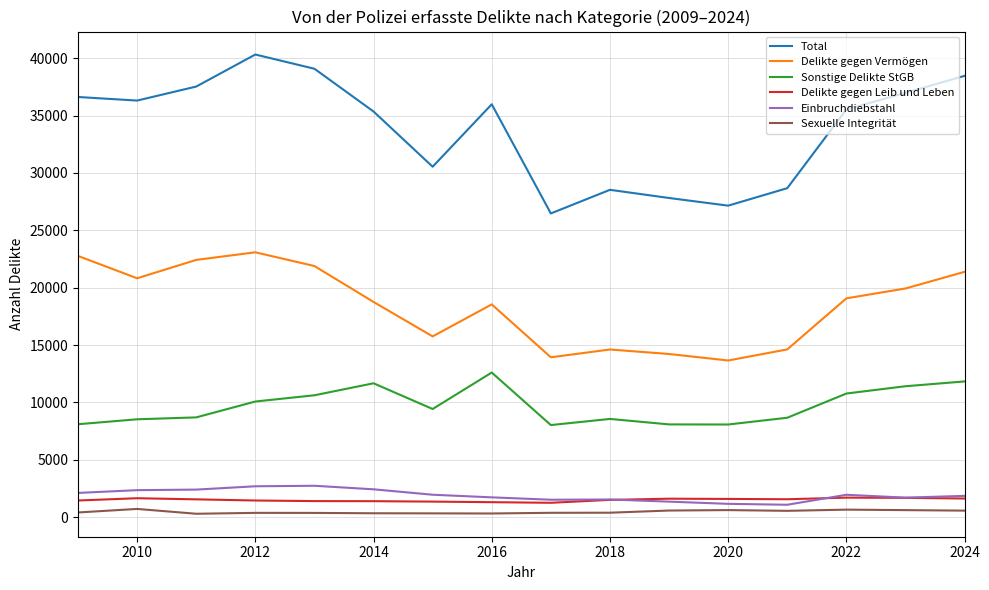

True or false: Delikte gegen Vermögen and Delikte gegen Leib und Leben intersect in this chart.

False